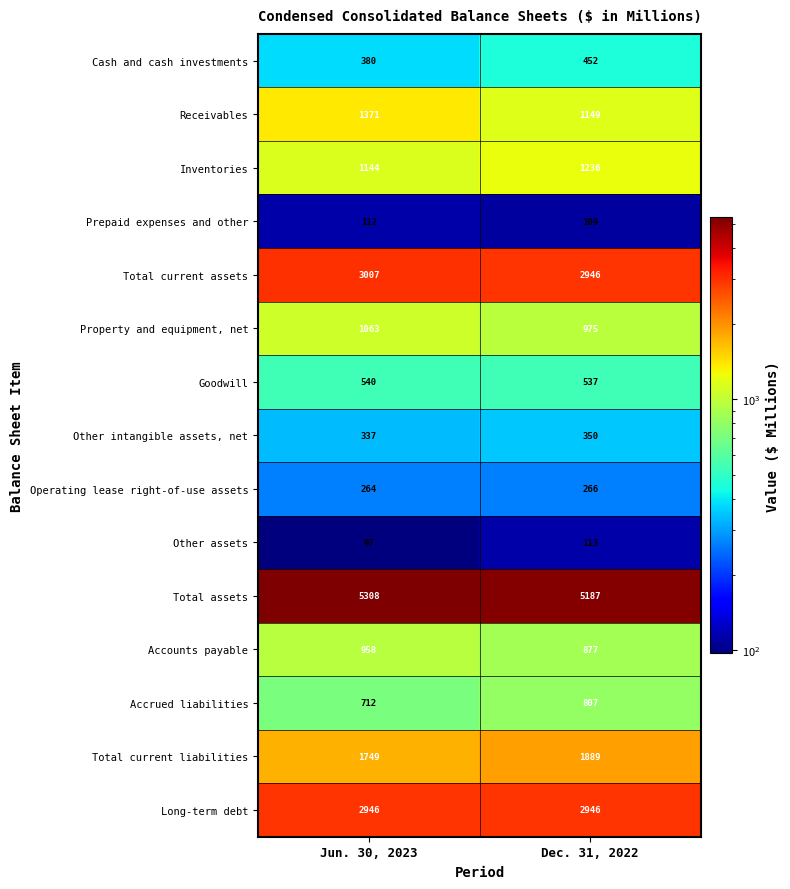

List the series in order of their peak value, lowest first.

Prepaid expenses and other, Other assets, Operating lease right-of-use assets, Other intangible assets, net, Cash and cash investments, Goodwill, Accrued liabilities, Accounts payable, Property and equipment, net, Inventories, Receivables, Total current liabilities, Long-term debt, Total current assets, Total assets